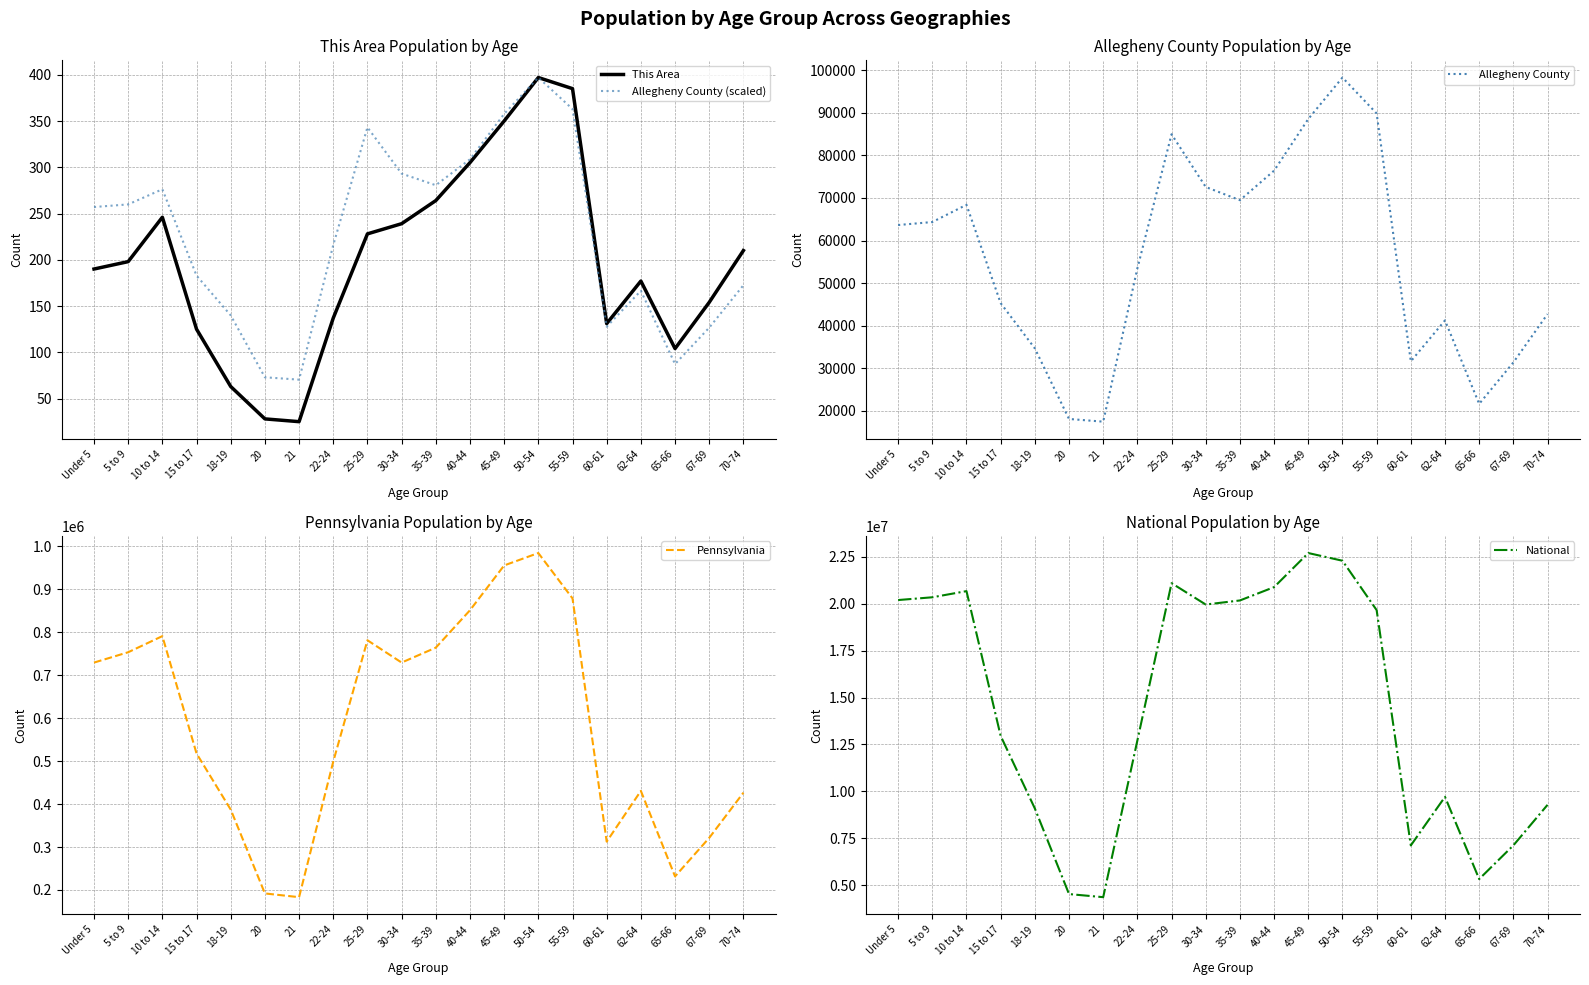

How many lines are shown in the chart?

5